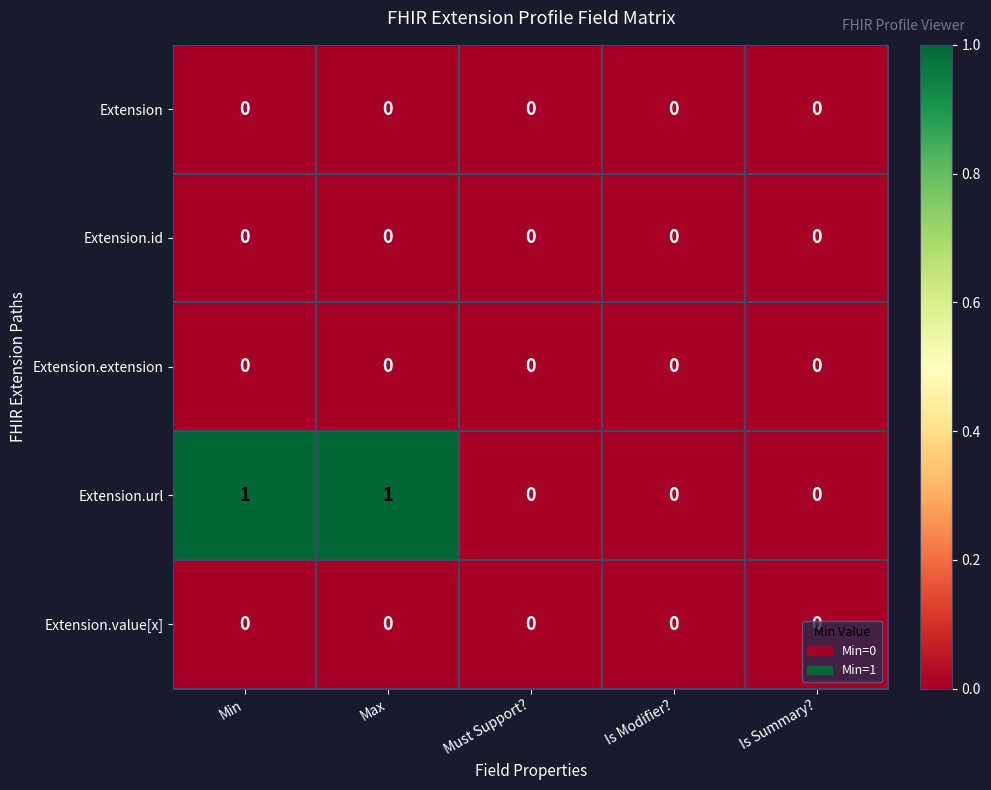

Which series has the largest total across all categories?

Extension.url